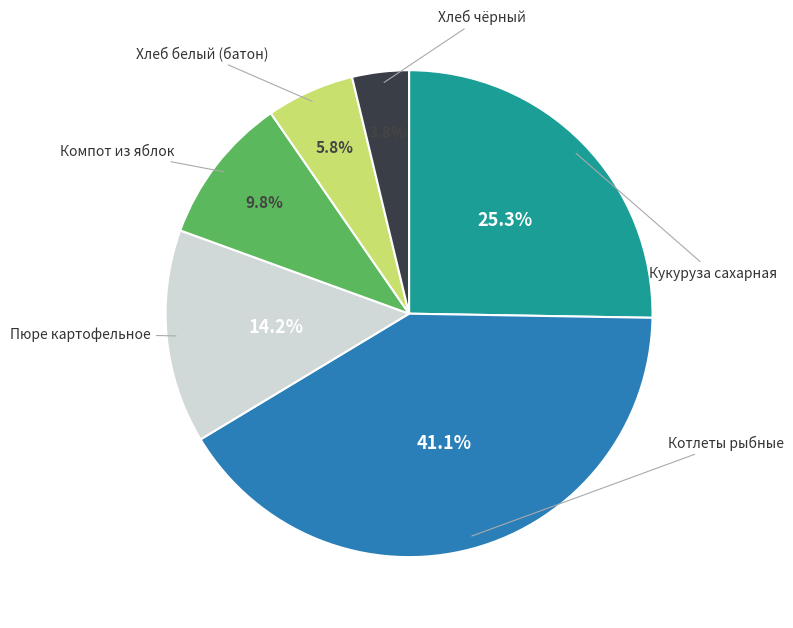

Does any single category account for the majority?

No